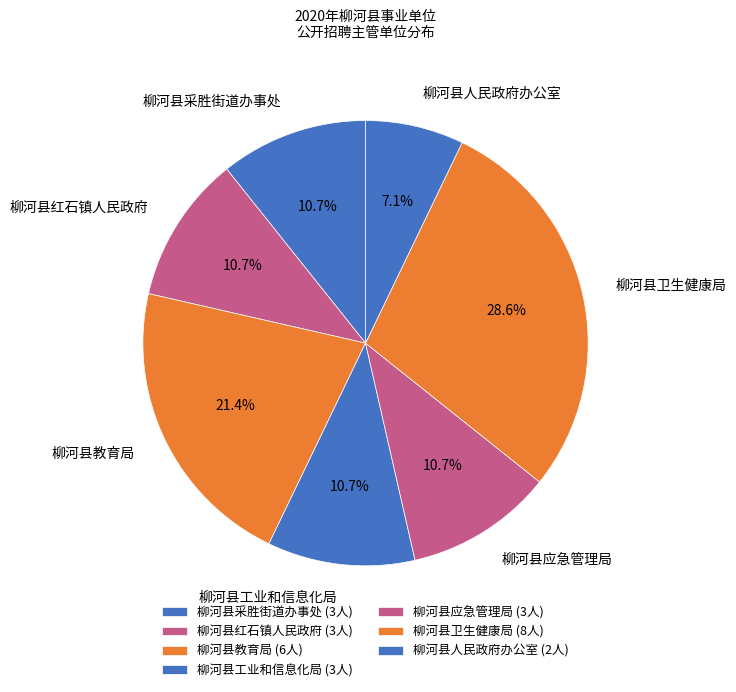

Approximately how many times larger is the value at 柳河县红石镇人民政府 compared to 柳河县教育局?

0.5